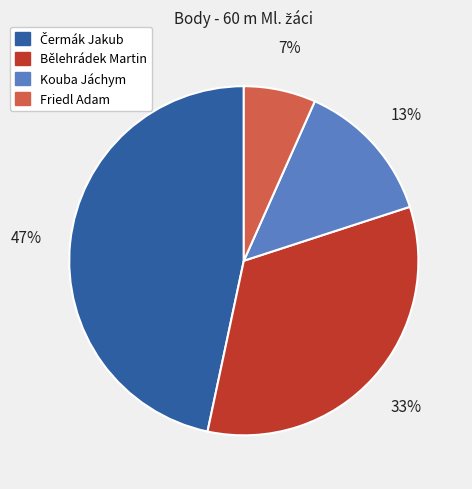

What is the smallest slice in the pie chart?

Friedl Adam